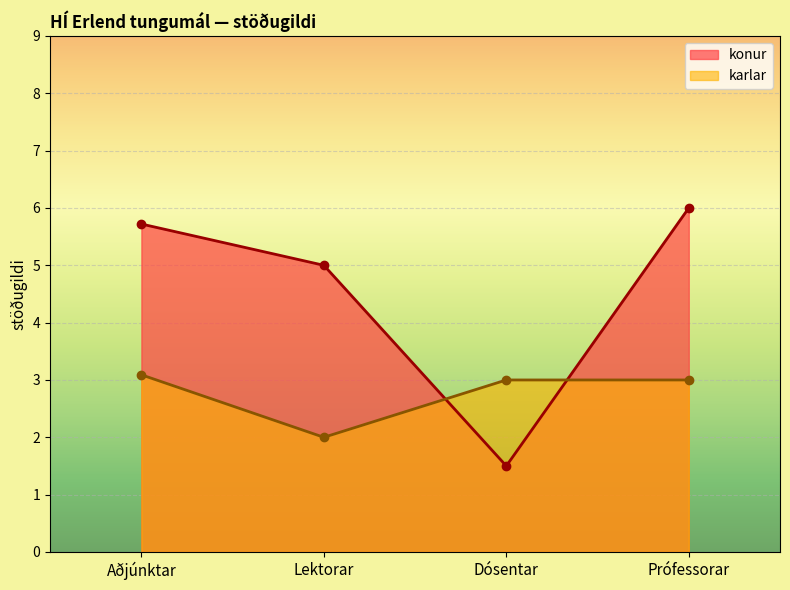

What is the total value across all series at Lektorar?

7.0